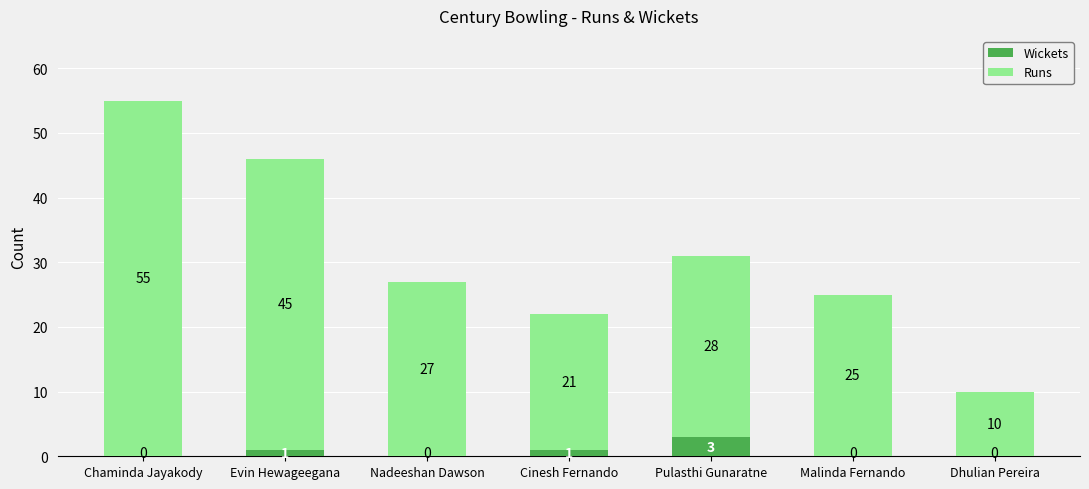

Which category has the highest value in the Wickets series?

Pulasthi Gunaratne